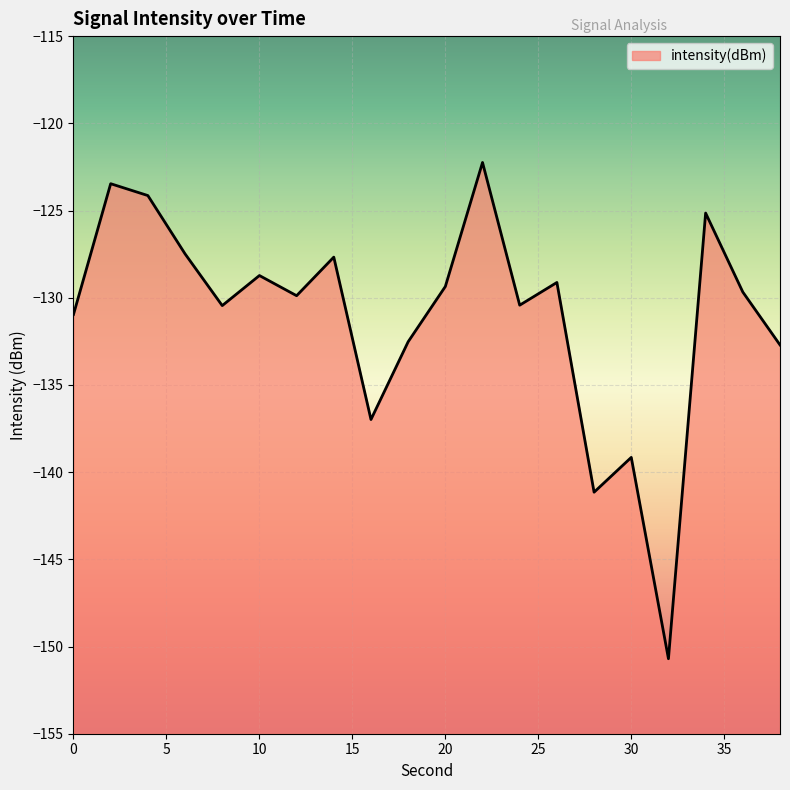

Which has a higher value, 34 or 12?

34